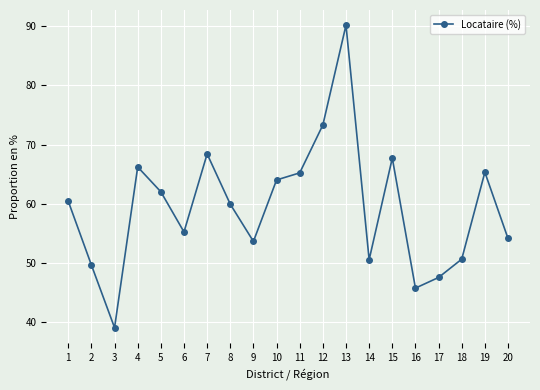

Between 6 and 17, which is larger?

6